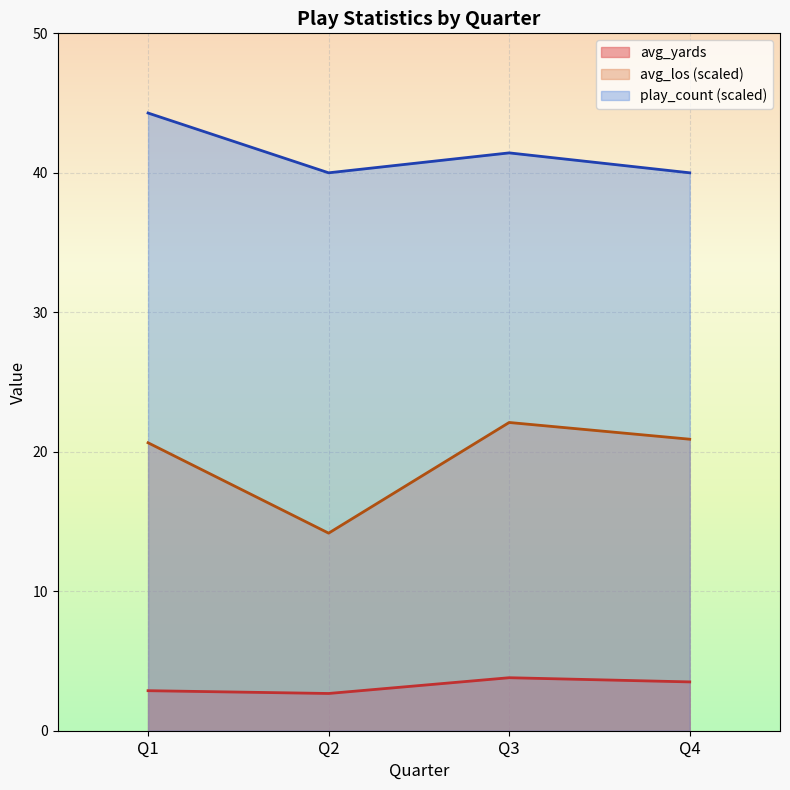

List the series in order of their peak value, highest first.

play_count (scaled), avg_los (scaled), avg_yards